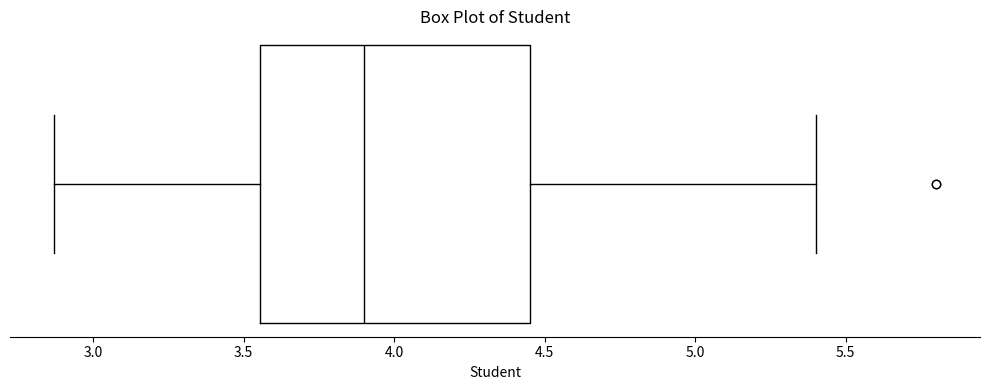

Read this box plot against the x-axis: the position of the median line, the range covered by the box, and the ends of both whiskers. The values are not printed on the chart, so give them approximately, as read against the axis.

median 3.90, box 3.55 to 4.45, whiskers 2.85 to 5.40